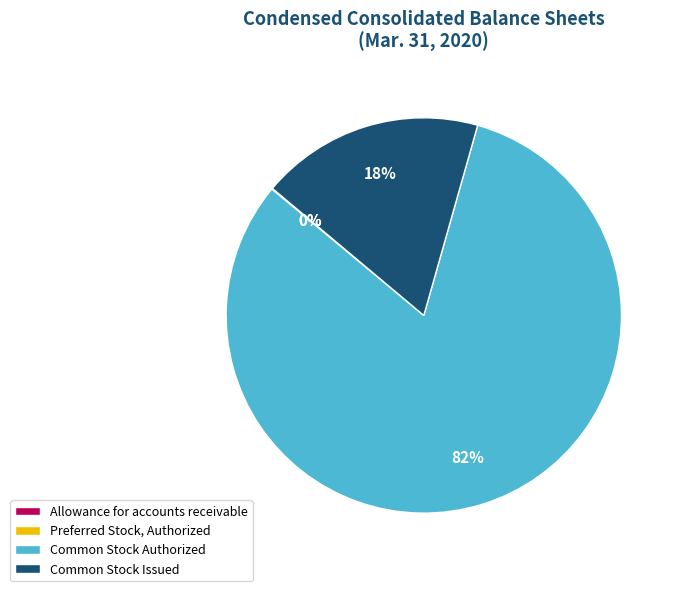

Which slice represents more than half of the pie?

Common Stock Authorized